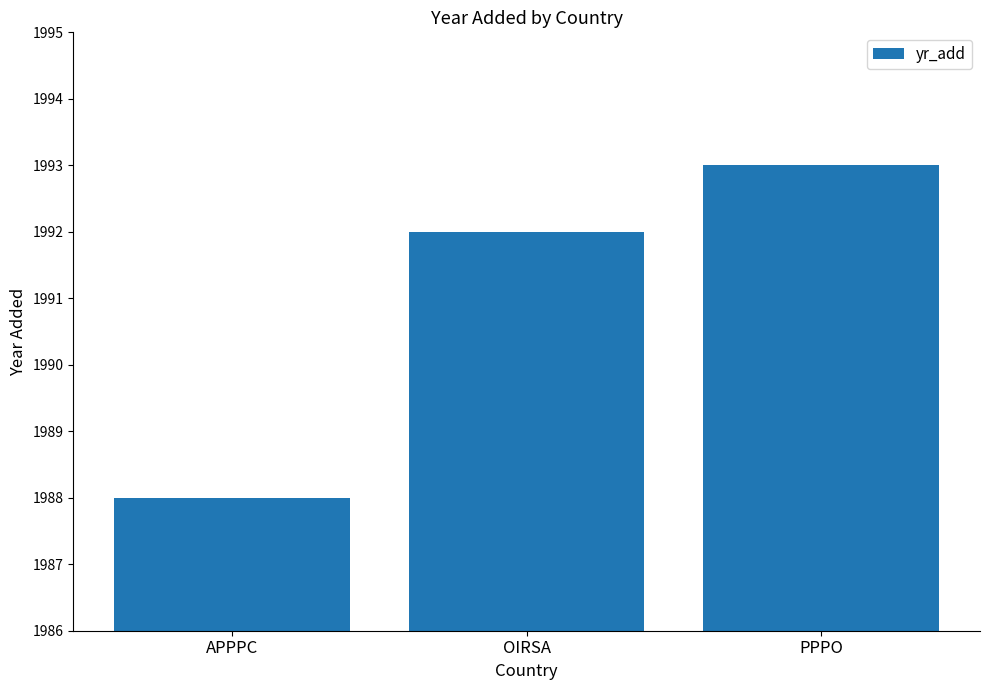

What is the value of the 2nd bar from the left?

1992